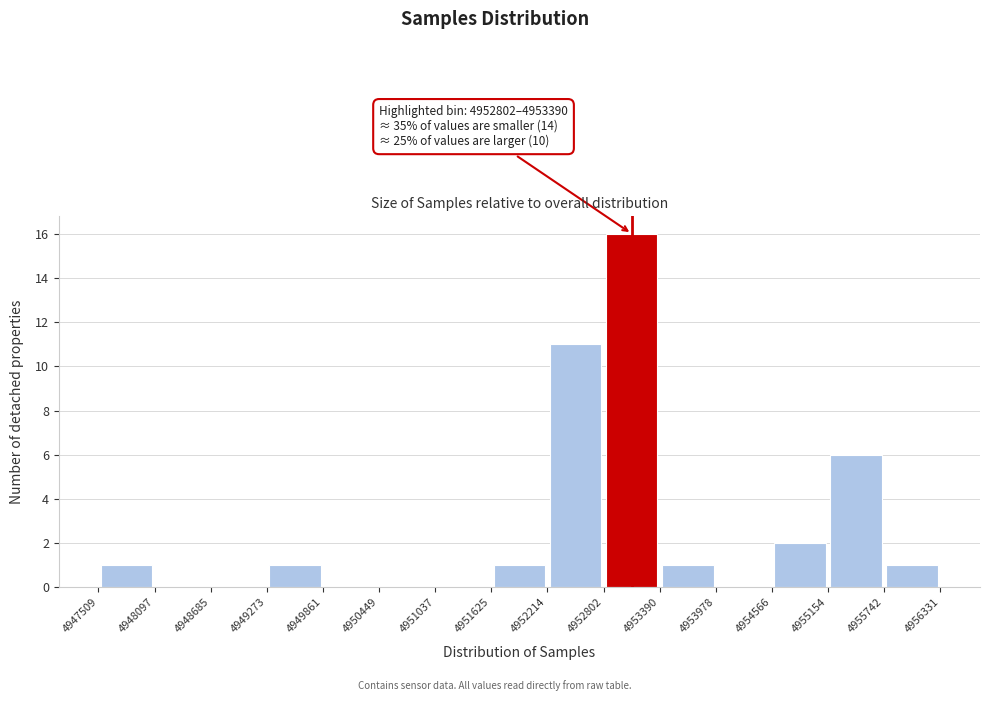

Over which range of the x-axis is the bar tallest?

4952802 to 4953390